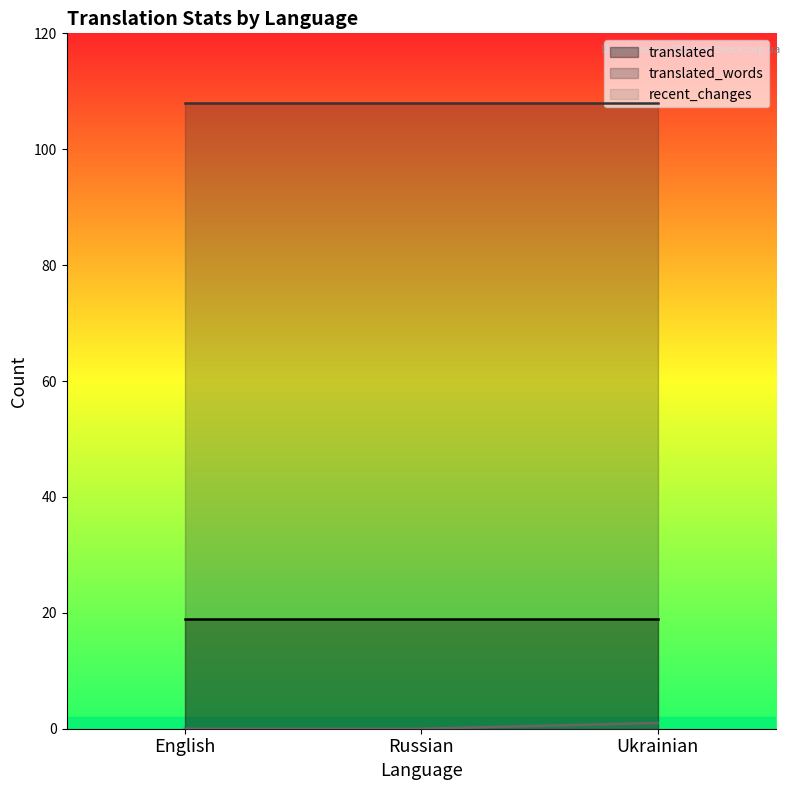

What are all the series names shown in the legend?

translated, translated_words, recent_changes